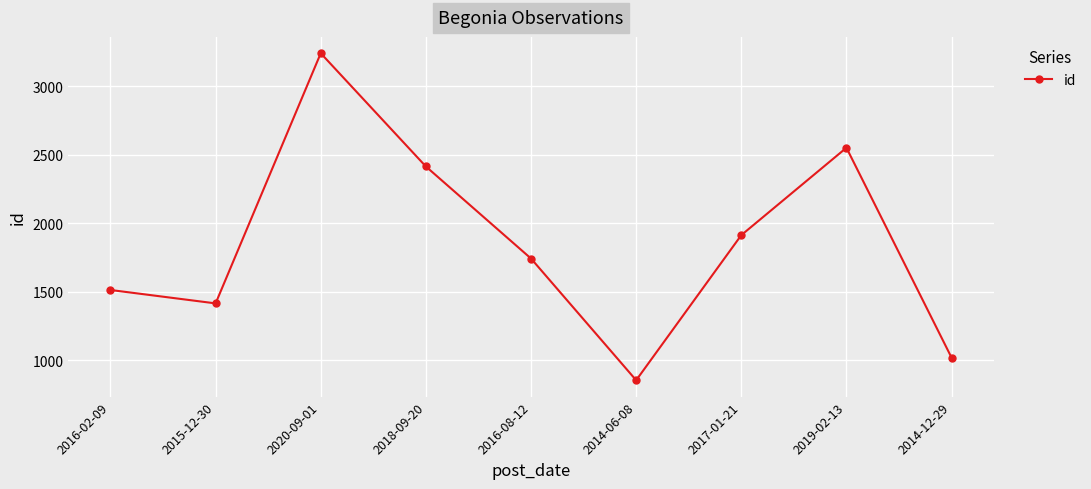

True or false: the data shows 2552 at 2019-02-13.

True